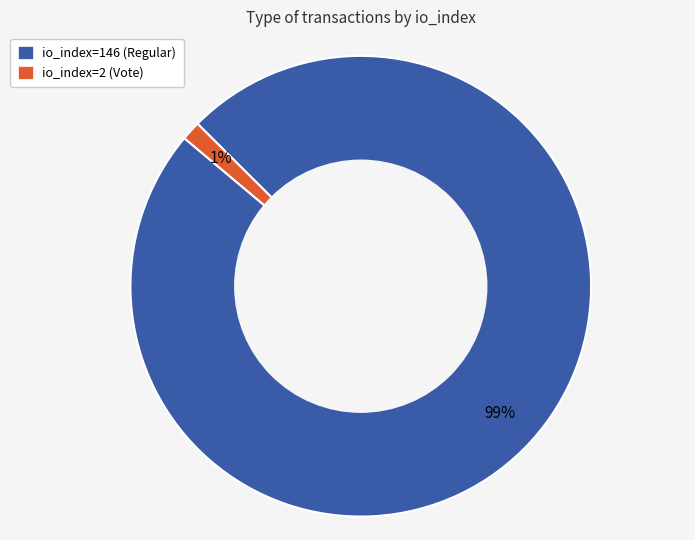

Is the sum of io_index=146 (Regular) and io_index=2 (Vote) greater than half?

Yes